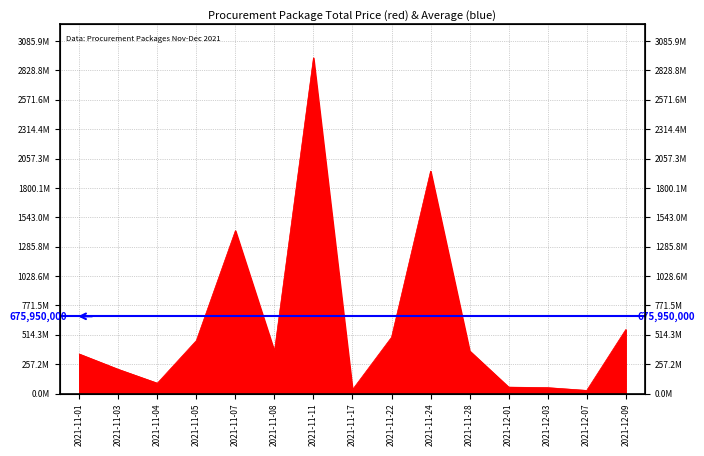

What is the value of the 13th point from the left?

51601000